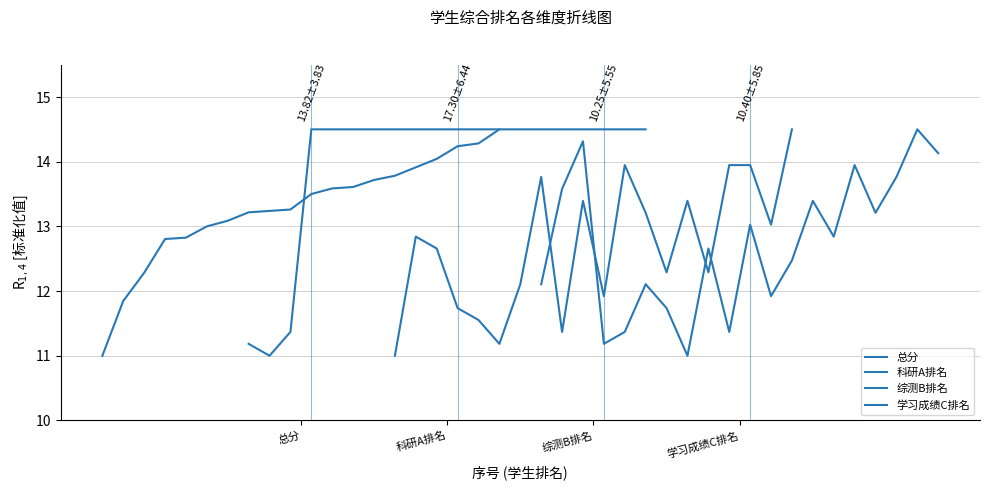

True or false: 综测B排名 and 科研A排名 cross at least once.

True